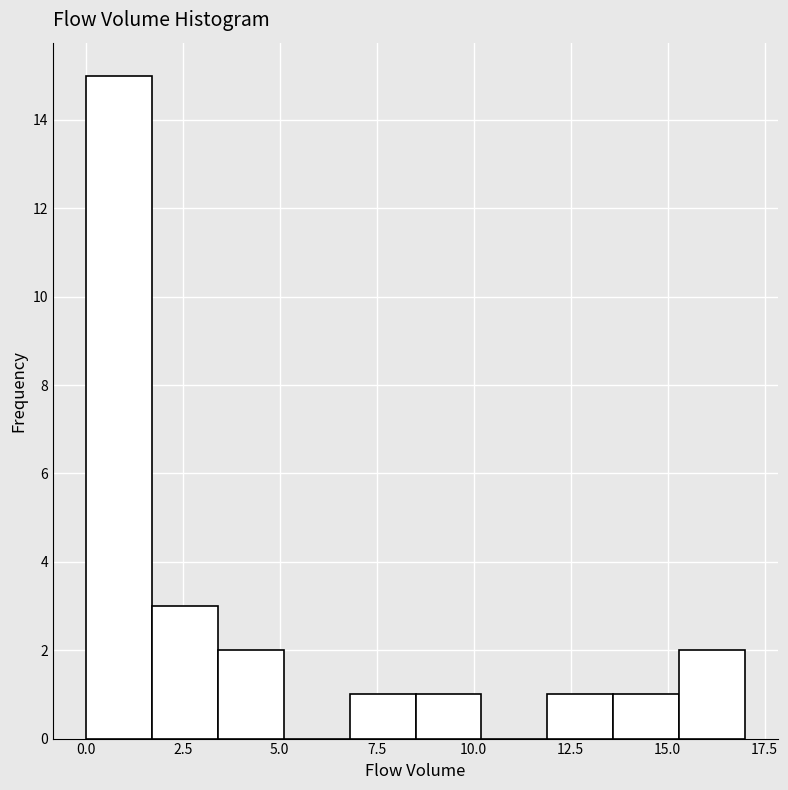

Read against the x-axis, roughly where is the centre of the tallest bar?

1.0